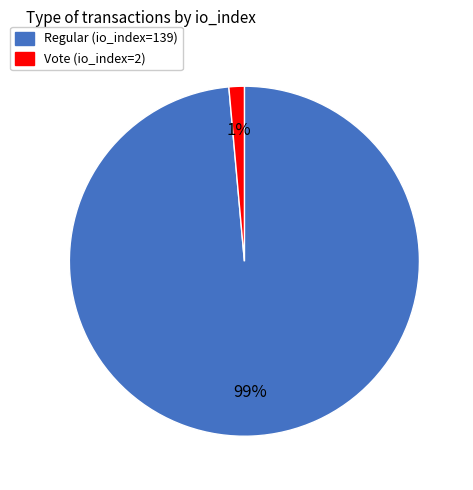

Between Vote (io_index=2) and Regular (io_index=139), which is larger?

Regular (io_index=139)